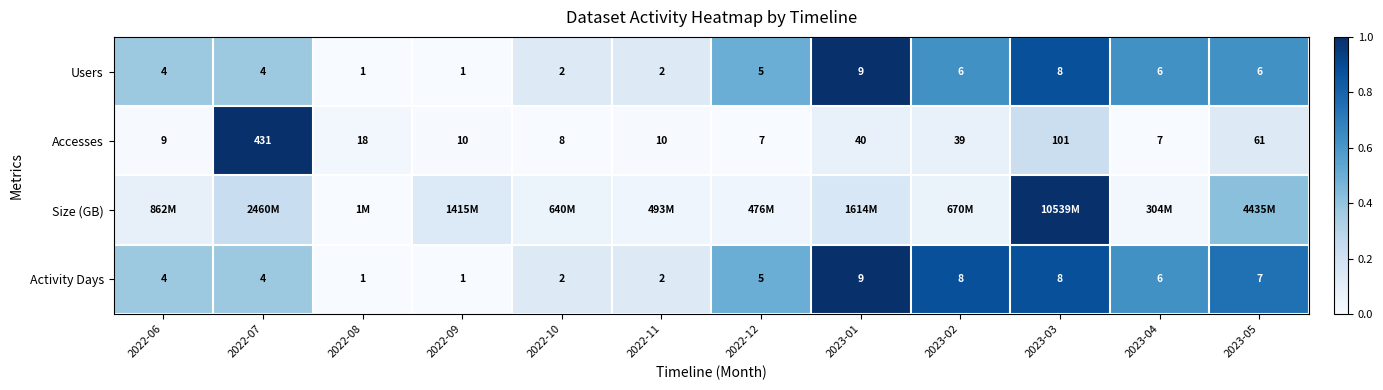

Is the value of Users at 2022-10 greater than the value of Activity Days at 2023-05?

No